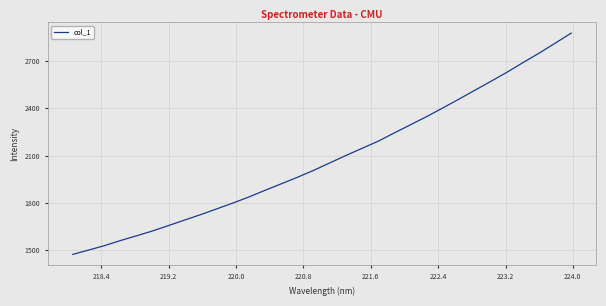

What is the difference between the maximum and minimum values?

1405.7